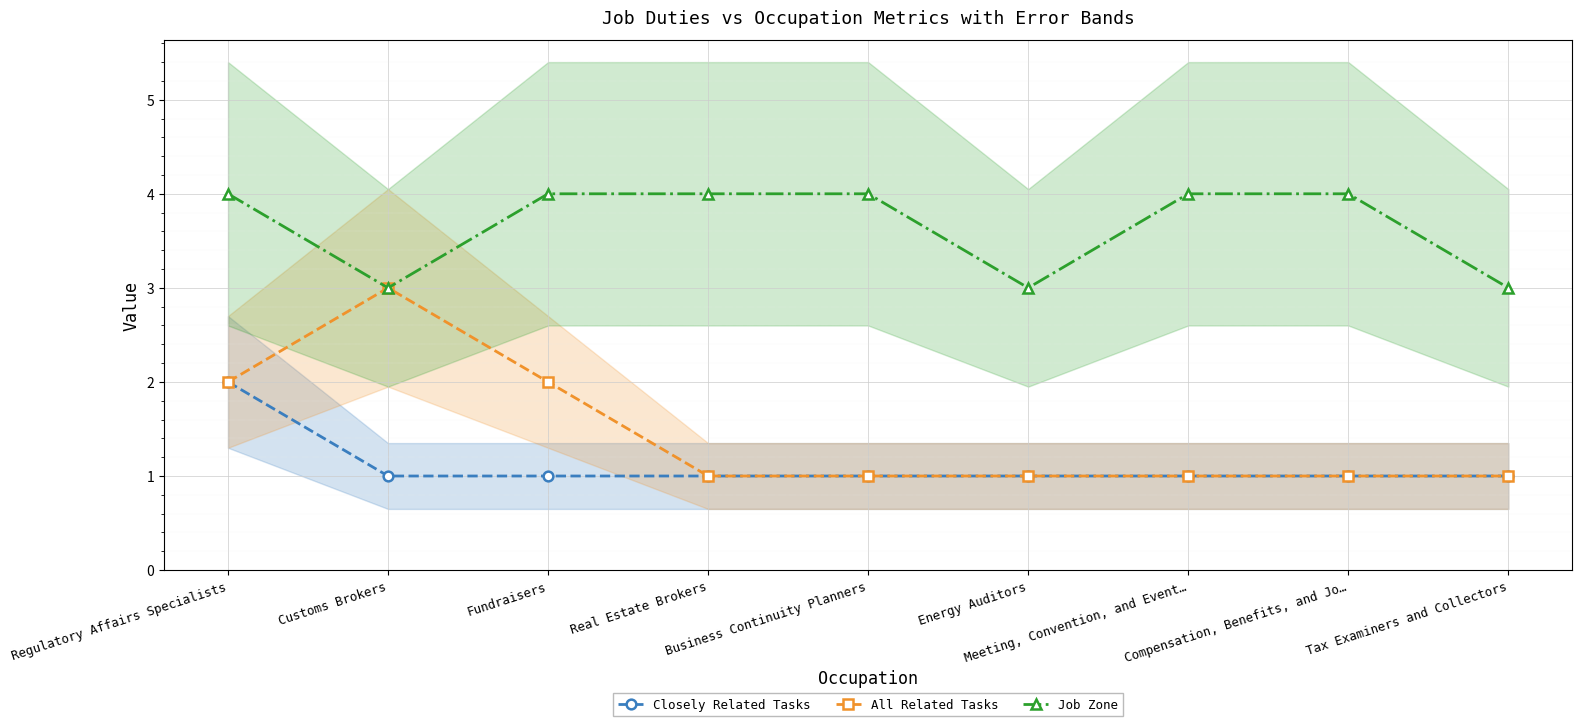

True or false: All Related Tasks and Job Zone cross at least once.

False